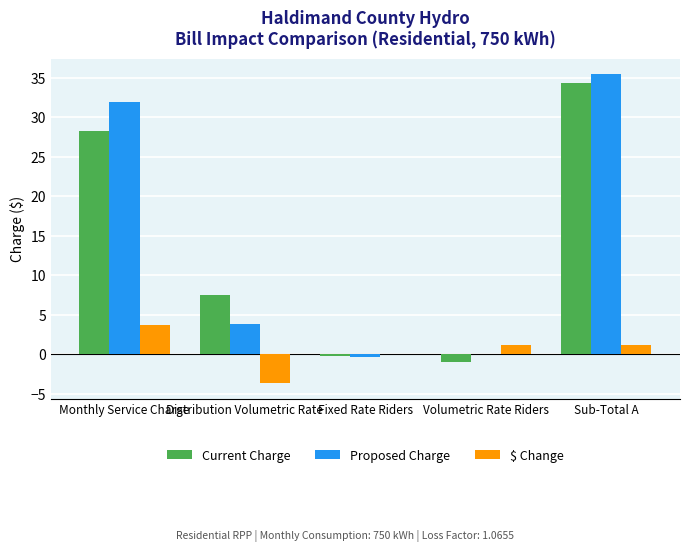

How many series are shown in this chart?

3